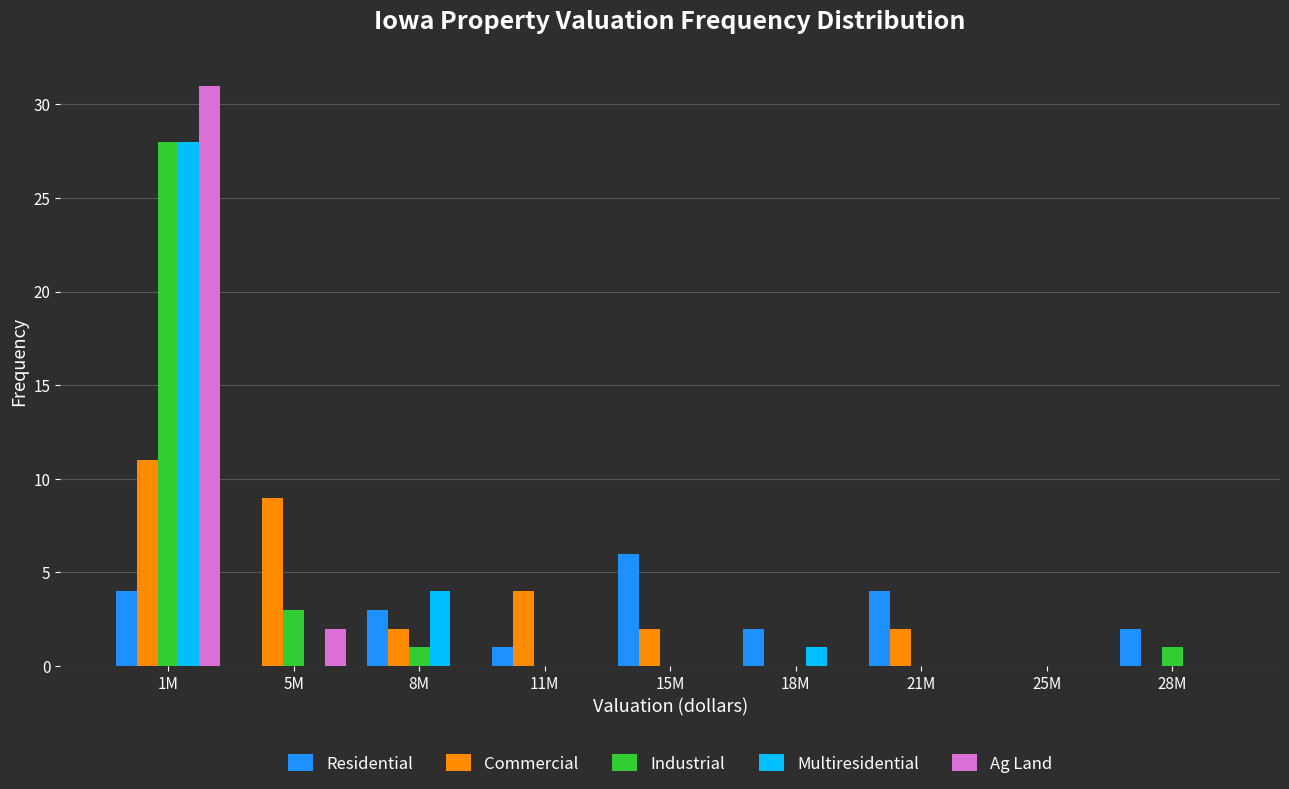

Which series changed the most between 5M and 25M?

Commercial